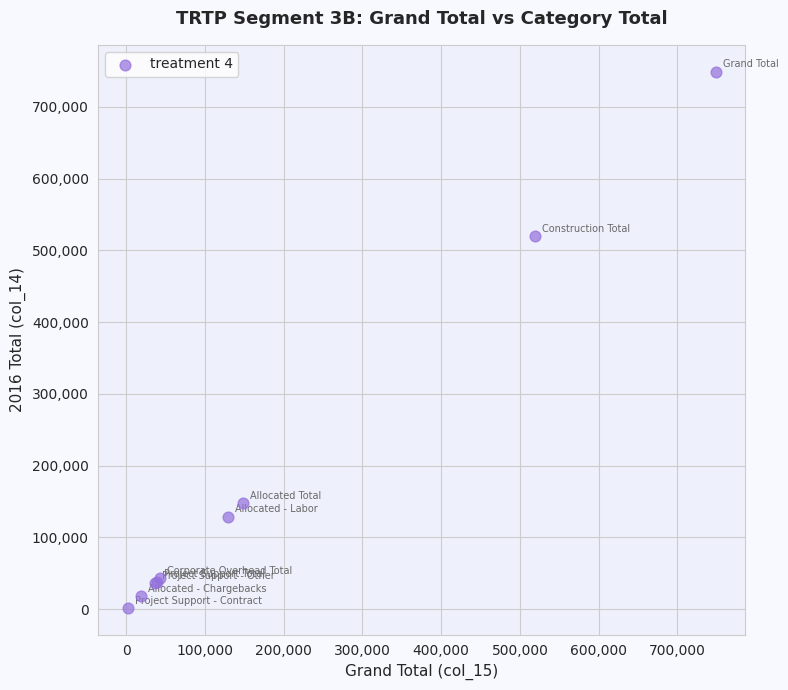

What Y value in the scatter plot is closest to 375638?

519740.0